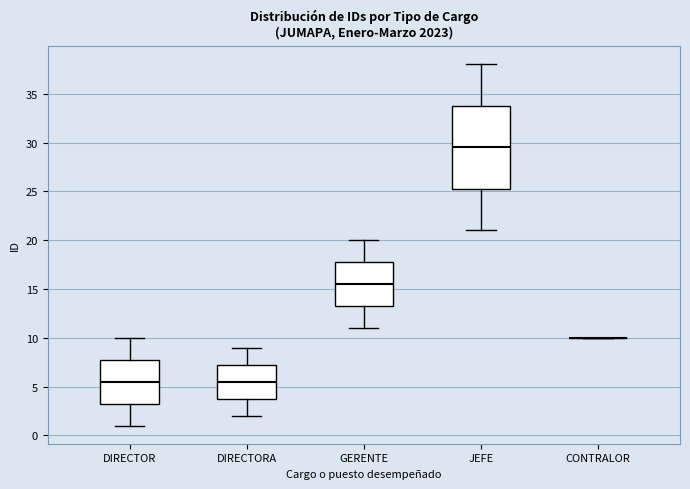

Where does the median line of the box for GERENTE sit on the y-axis? The values are not printed on the chart, so give them approximately, as read against the axis.

15.5